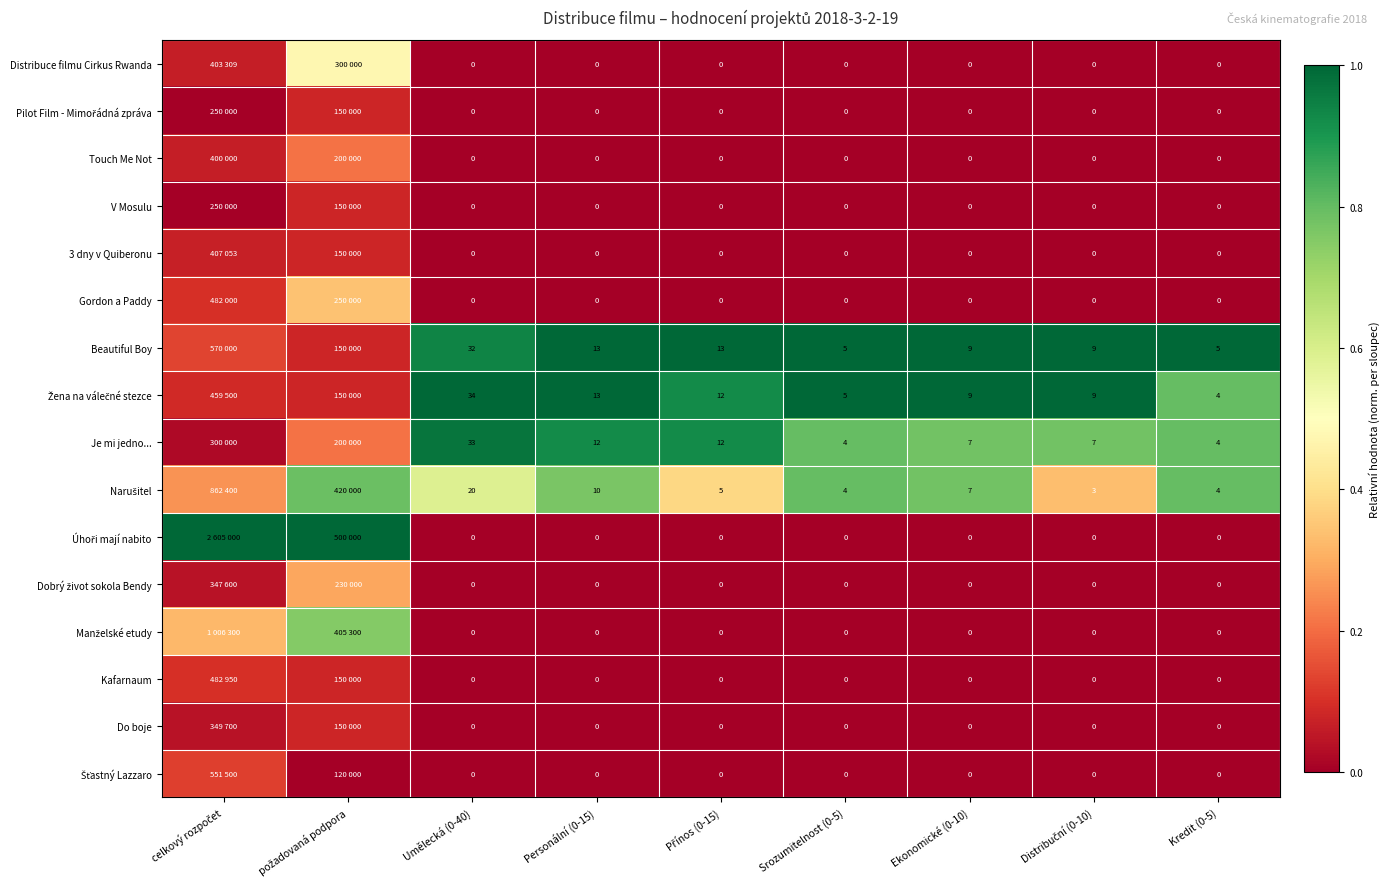

How many values in the 3 dny v Quiberonu series exceed 0?

2